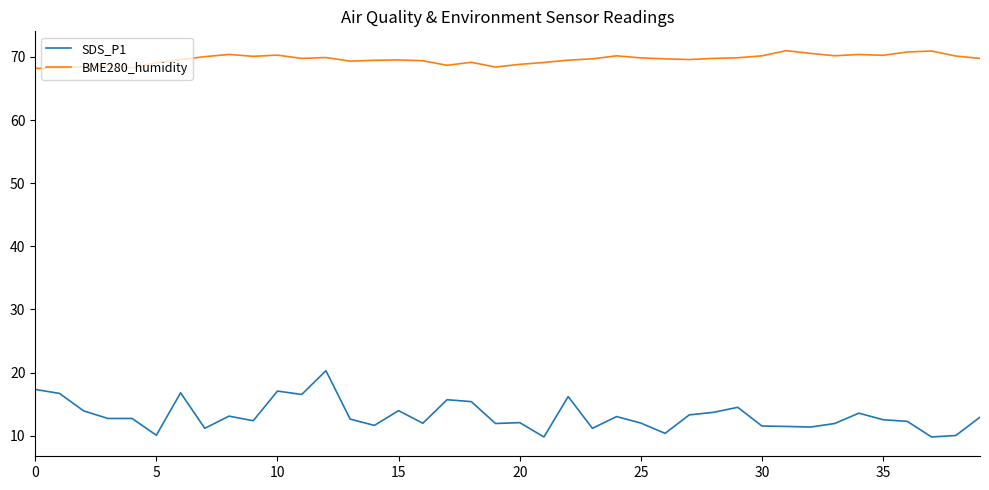

Which series has the largest total across all categories?

BME280_humidity